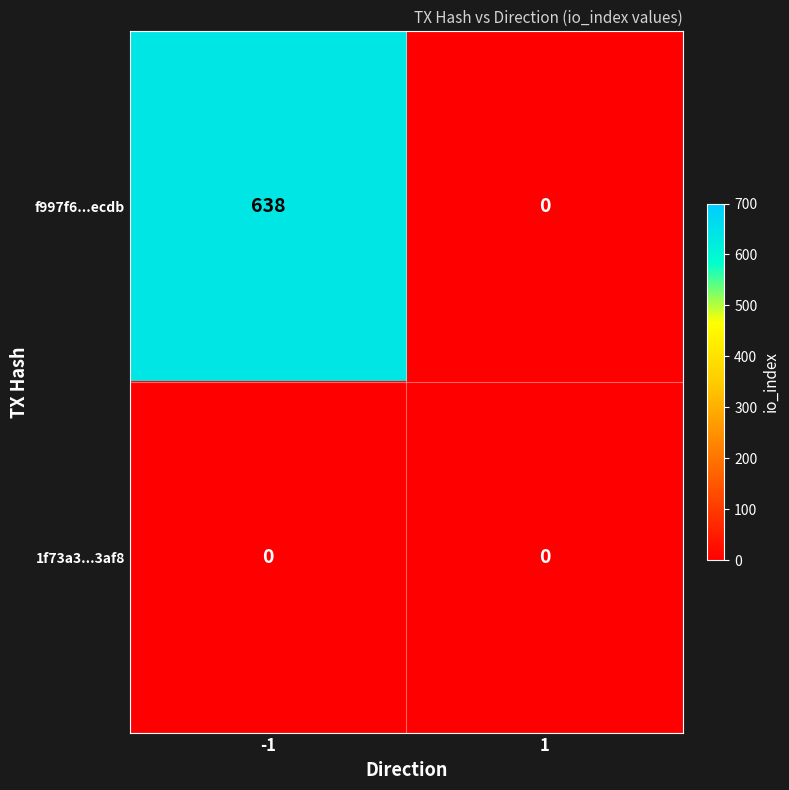

Is it true that f997f6...ecdb equals 921 at -1?

False